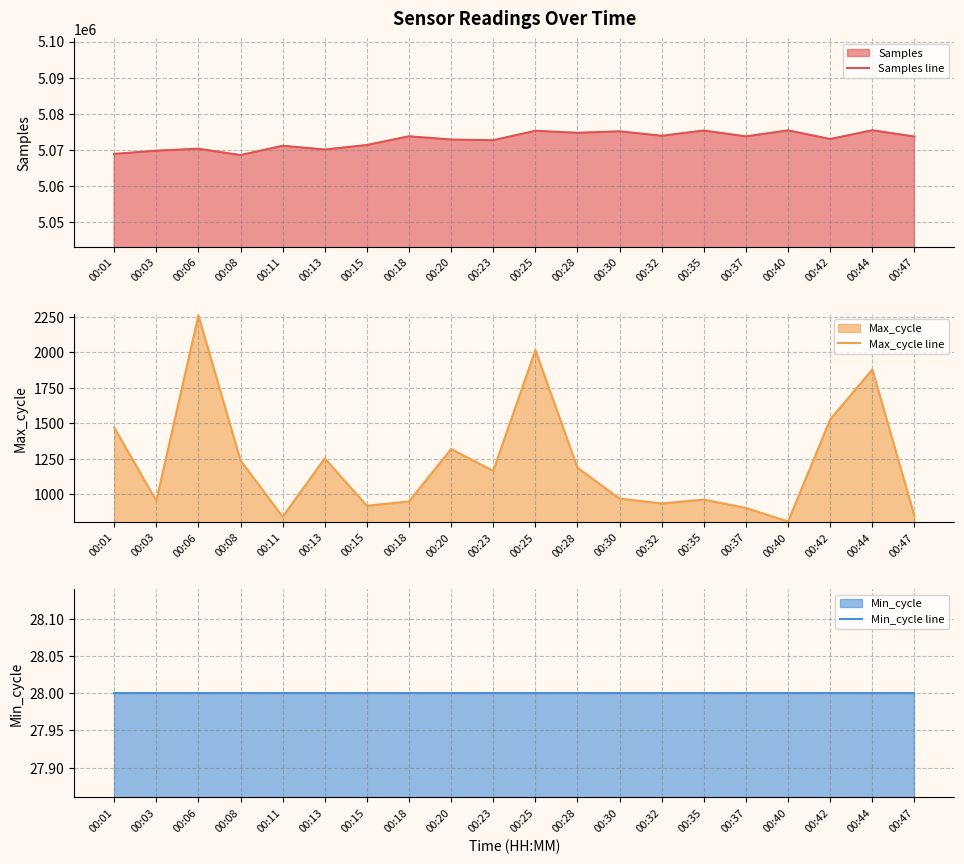

Reading right to left, transcribe all the data shown in this chart.

Samples line: 00:47=5073726	00:44=5075472	00:42=5073051	00:40=5075438	00:37=5073775	00:35=5075396	00:32=5073943	00:30=5075176	00:28=5074768	00:25=5075321	00:23=5072719	00:20=5072908	00:18=5073809	00:15=5071395	00:13=5070143	00:11=5071185	00:08=5068608	00:06=5070369	00:03=5069819	00:01=5068937
Max_cycle line: 00:47=848	00:44=1878	00:42=1527	00:40=809	00:37=904	00:35=963	00:32=936	00:30=970	00:28=1187	00:25=2015	00:23=1165	00:20=1319	00:18=950	00:15=920	00:13=1253	00:11=843	00:08=1238	00:06=2259	00:03=955	00:01=1470
Min_cycle line: 00:47=28	00:44=28	00:42=28	00:40=28	00:37=28	00:35=28	00:32=28	00:30=28	00:28=28	00:25=28	00:23=28	00:20=28	00:18=28	00:15=28	00:13=28	00:11=28	00:08=28	00:06=28	00:03=28	00:01=28